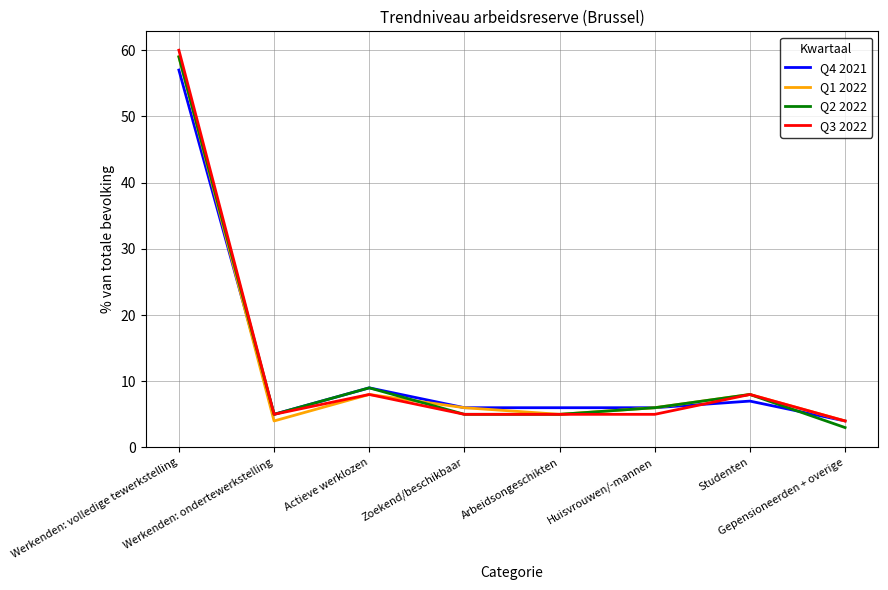

Reading right to left, extract all data points from this chart.

Q4 2021: 4	7	6	6	6	9	5	57
Q1 2022: 4	8	6	5	6	8	4	59
Q2 2022: 3	8	6	5	5	9	5	59
Q3 2022: 4	8	5	5	5	8	5	60